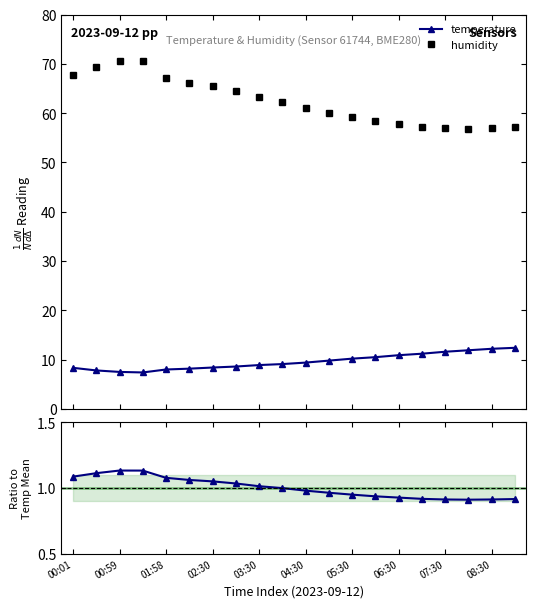

What is the maximum value for temperature?

12.4